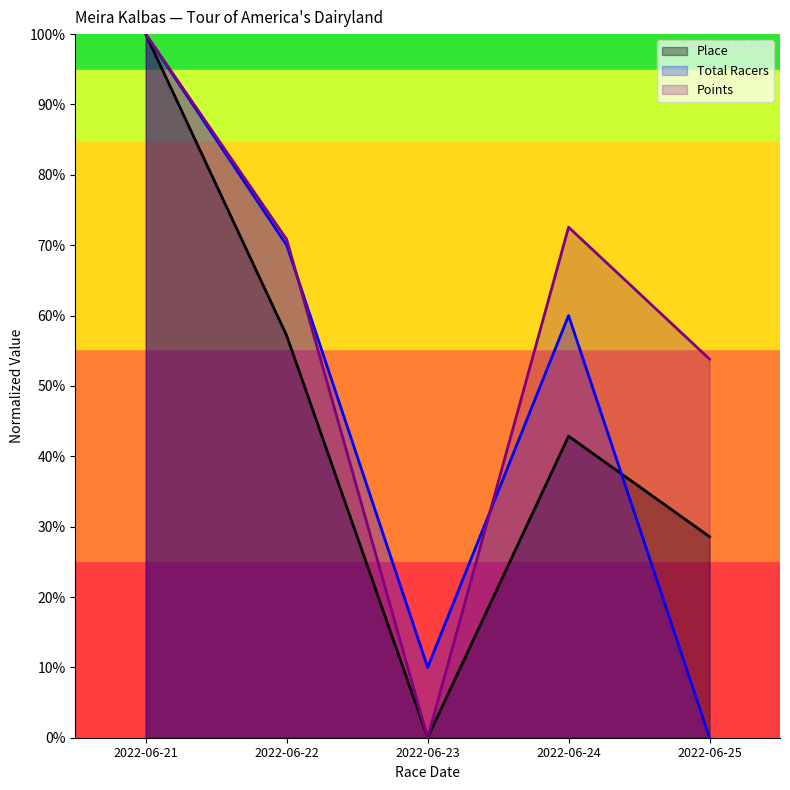

Reading left to right, transcribe all the data shown in this chart.

Place: 2022-06-21=1.0	2022-06-22=0.6	2022-06-23=0.0	2022-06-24=0.4	2022-06-25=0.3
Total Racers: 2022-06-21=1.0	2022-06-22=0.7	2022-06-23=0.1	2022-06-24=0.6	2022-06-25=0.0
Points: 2022-06-21=1.0	2022-06-22=0.7	2022-06-23=0.0	2022-06-24=0.7	2022-06-25=0.5